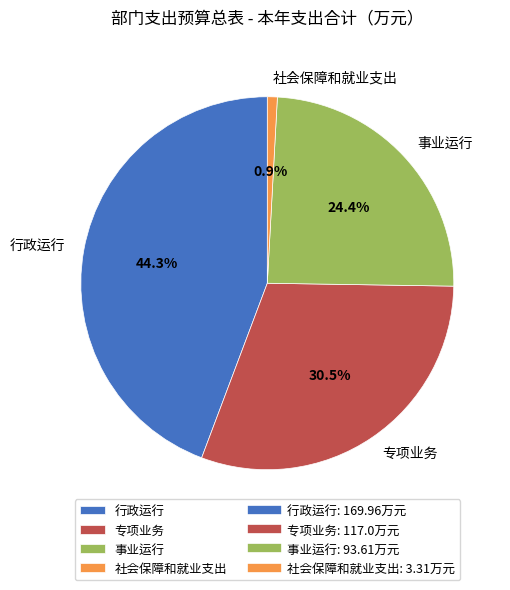

Combined, do 专项业务 and 事业运行 account for over 50%?

Yes